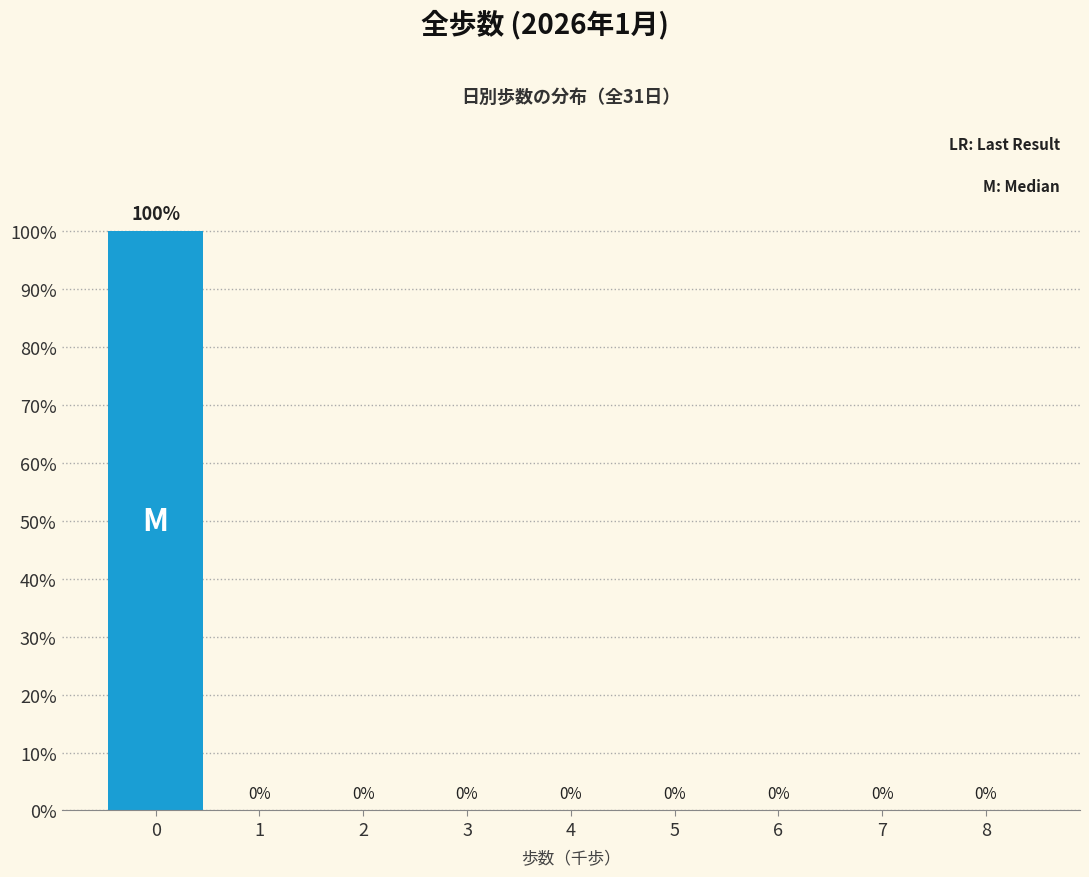

Reading left to right, extract all data points from this chart.

0=100	1=0	2=0	3=0	4=0	5=0	6=0	7=0	8=0